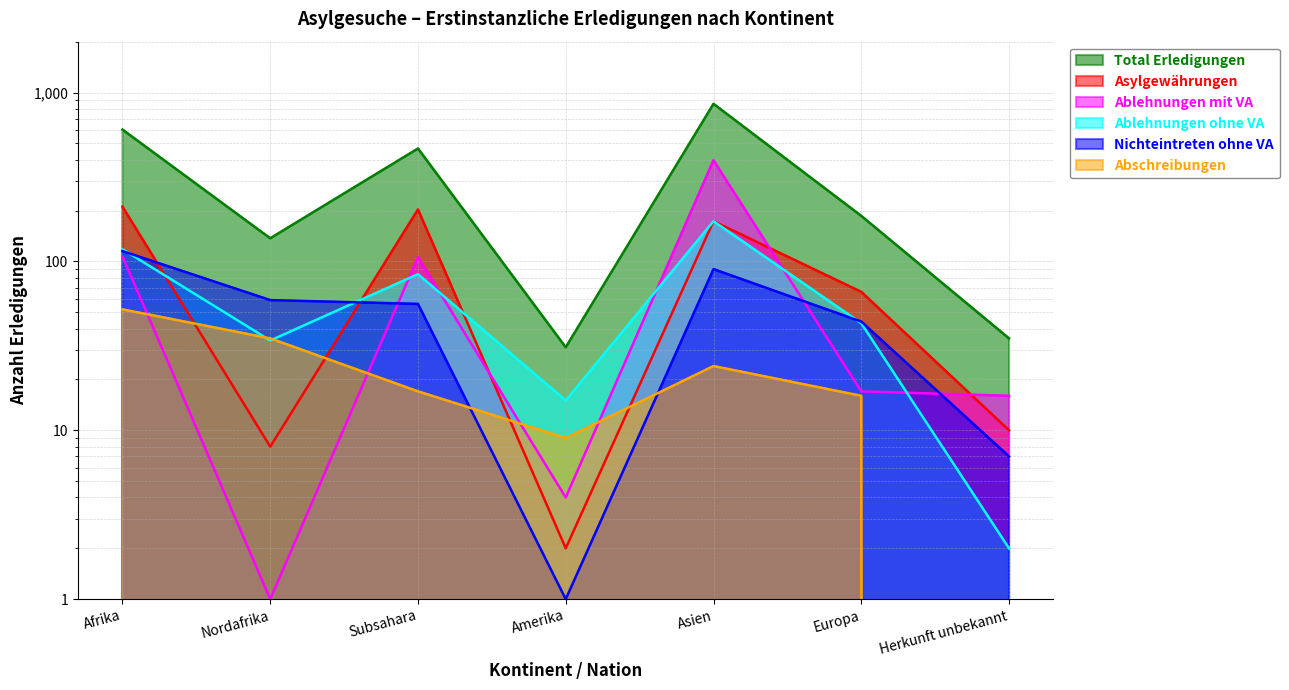

Reading left to right, what are all the values shown in this chart?

Total Erledigungen: Afrika=603	Nordafrika=137	Subsahara=466	Amerika=31	Asien=857	Europa=186	Herkunft unbekannt=35
Asylgewährungen: Afrika=211	Nordafrika=8	Subsahara=203	Amerika=2	Asien=173	Europa=66	Herkunft unbekannt=10
Ablehnungen mit VA: Afrika=107	Nordafrika=1	Subsahara=106	Amerika=4	Asien=397	Europa=17	Herkunft unbekannt=16
Ablehnungen ohne VA: Afrika=118	Nordafrika=34	Subsahara=84	Amerika=15	Asien=173	Europa=43	Herkunft unbekannt=2
Nichteintreten ohne VA: Afrika=115	Nordafrika=59	Subsahara=56	Amerika=1	Asien=90	Europa=44	Herkunft unbekannt=7
Abschreibungen: Afrika=52	Nordafrika=35	Subsahara=17	Amerika=9	Asien=24	Europa=16	Herkunft unbekannt=0